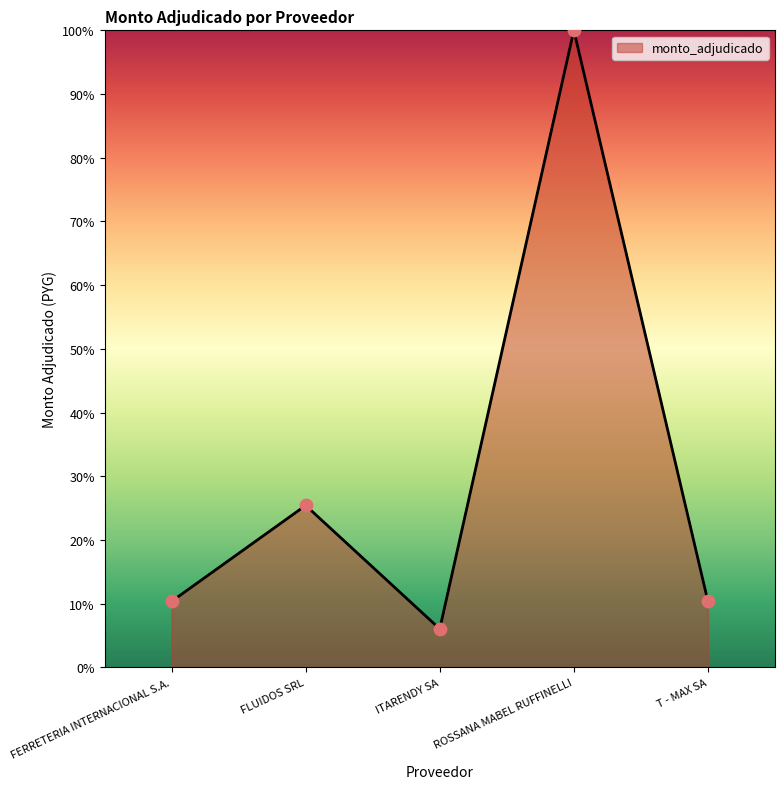

What is the change in value from FLUIDOS SRL to T - MAX SA?

-15.1